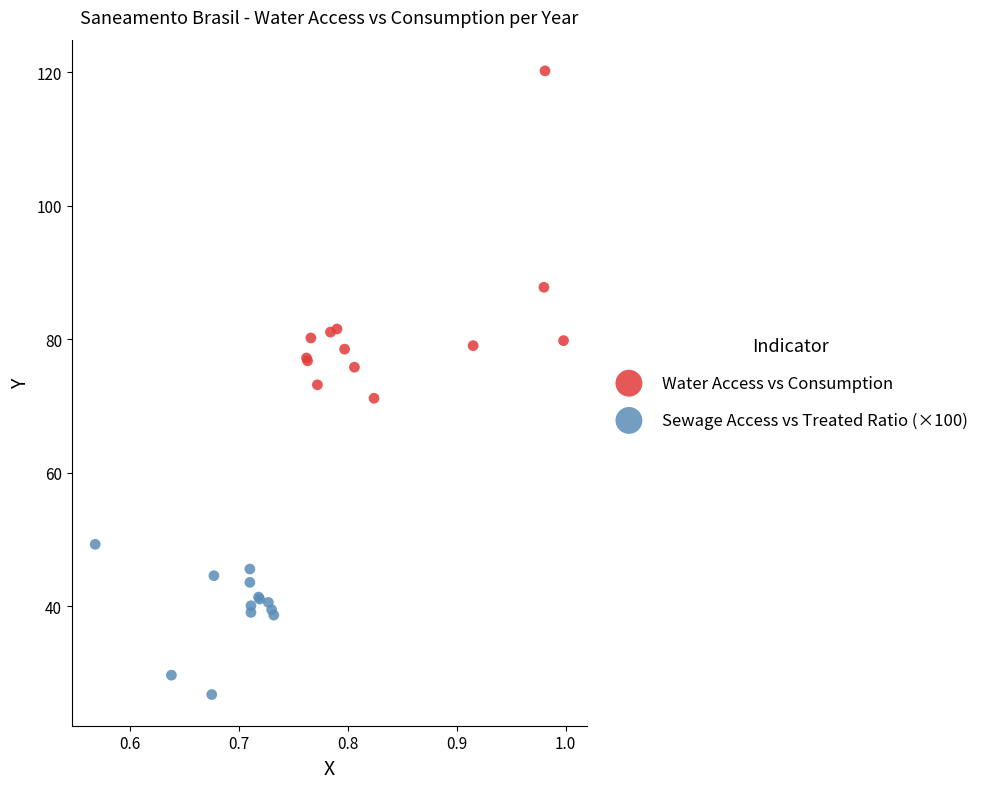

Which series reaches the maximum Y coordinate?

Water Access vs Consumption